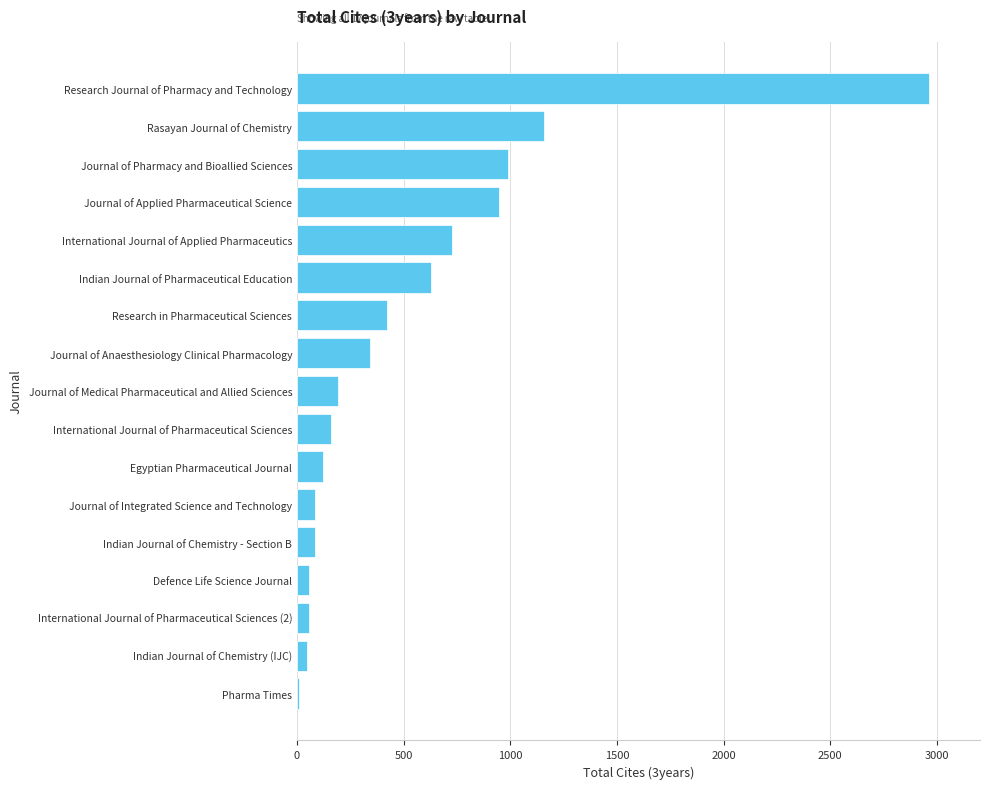

How many data points does each series have?

17